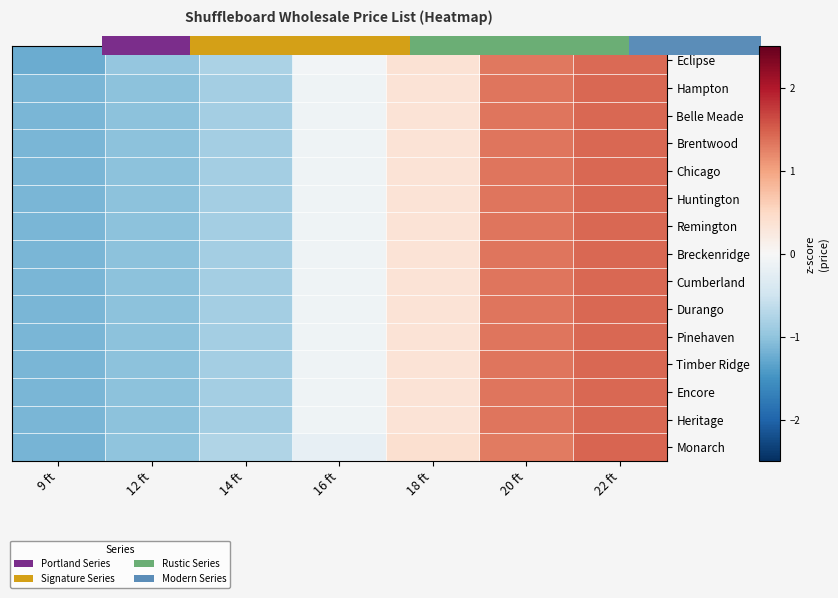

Rank the categories by Pinehaven value from highest to lowest.

22 ft, 20 ft, 18 ft, 16 ft, 14 ft, 12 ft, 9 ft